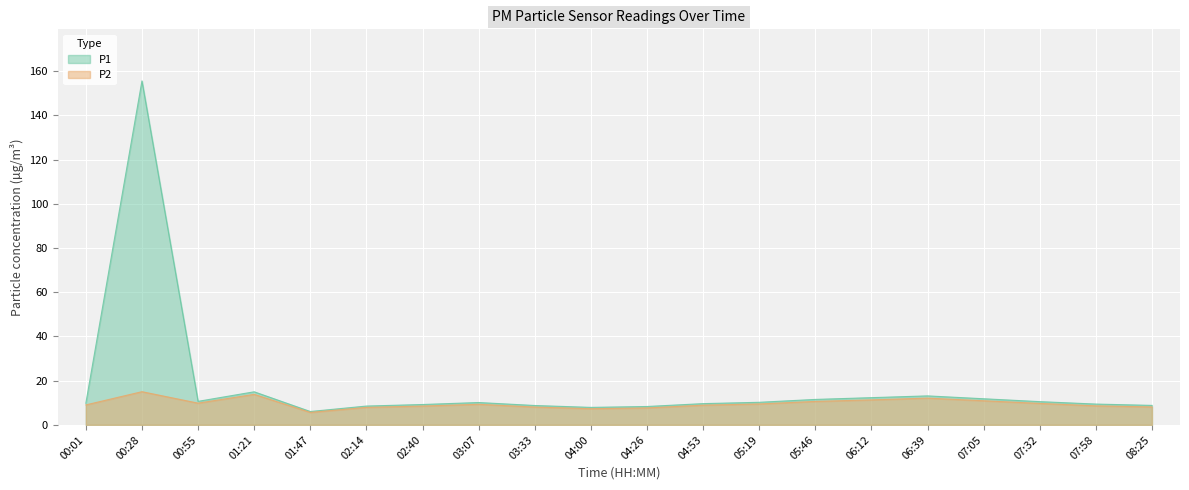

Which series has the largest range (max minus min)?

P1